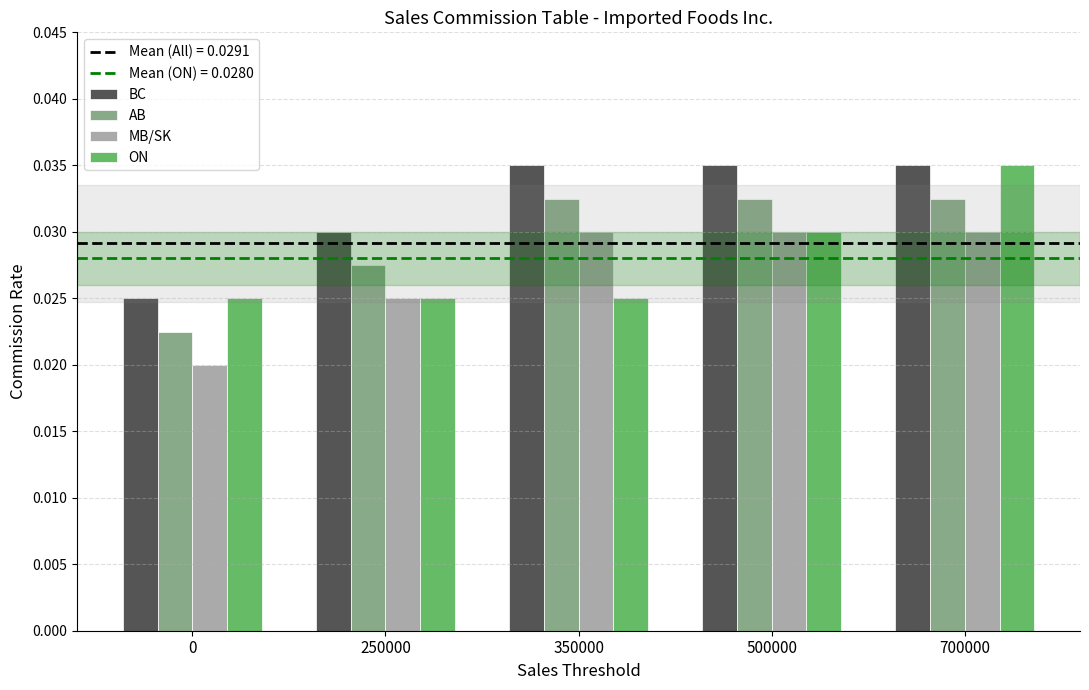

Which series changed the most between 350000 and 700000?

ON